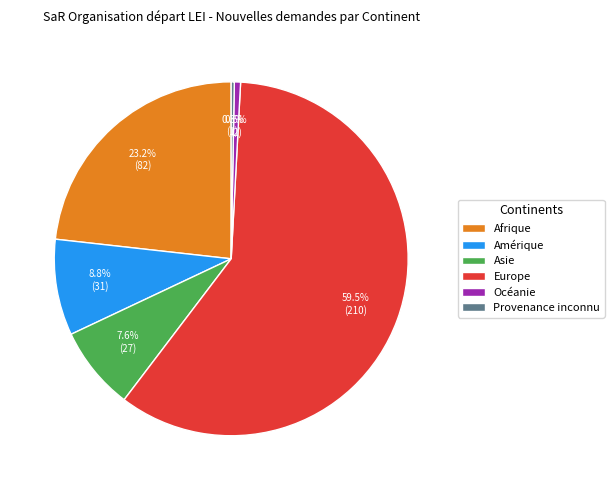

What percentage is the Afrique slice, to the nearest percent?

23%